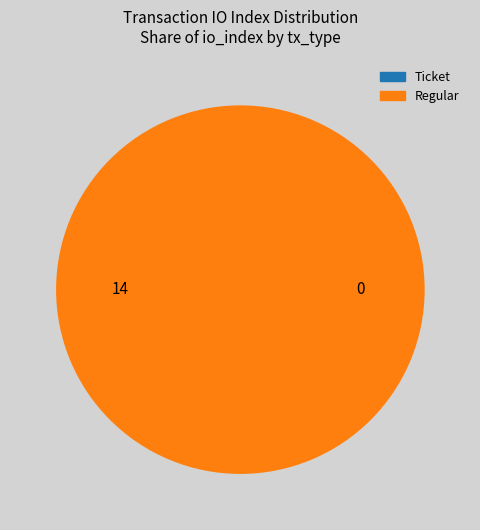

The Ticket (io_index=0) slice represents 0% of the pie. True or false?

True